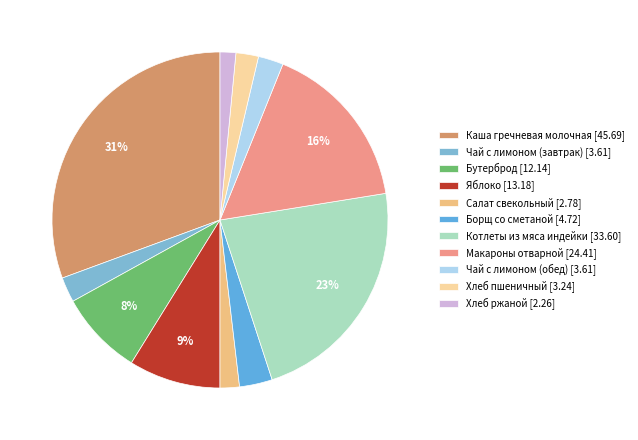

True or false: Макароны отварной accounts for 16% of the total.

True